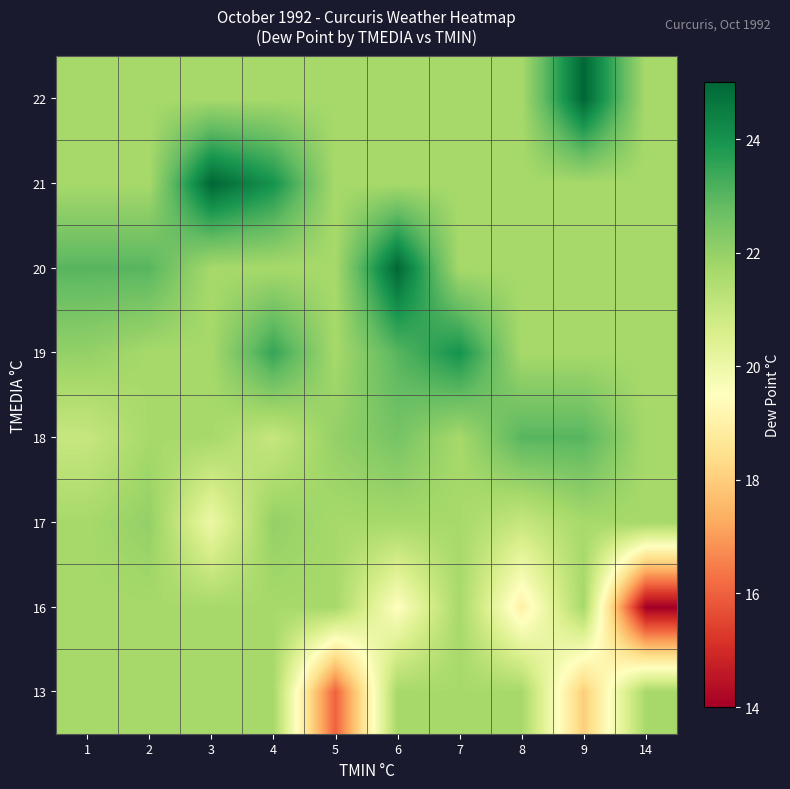

Which category has the highest value across all series?

6